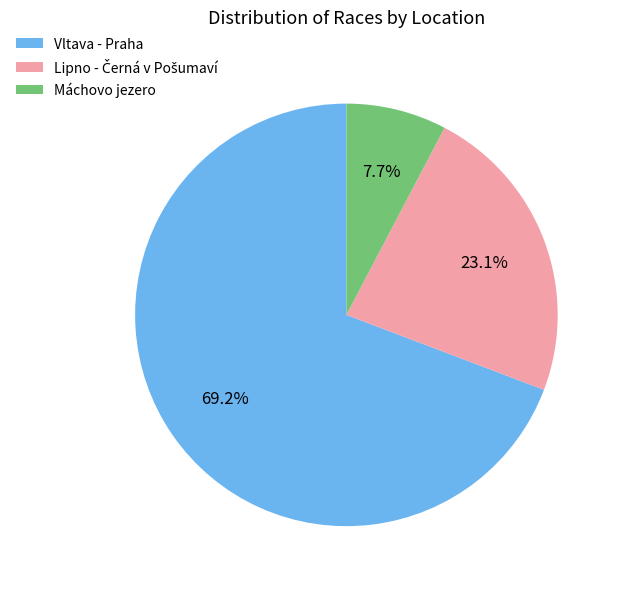

Is there a majority slice in this chart?

Yes